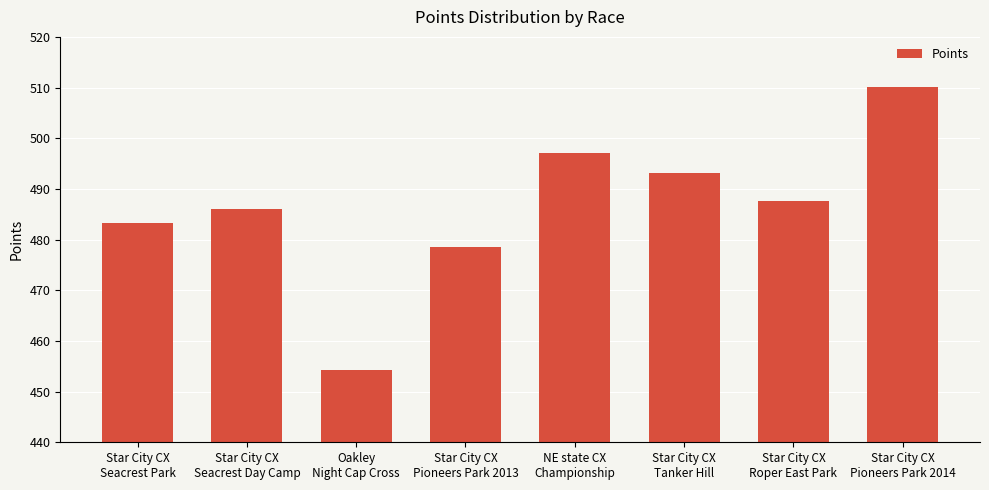

What position from the left is Oakley
Night Cap Cross?

3